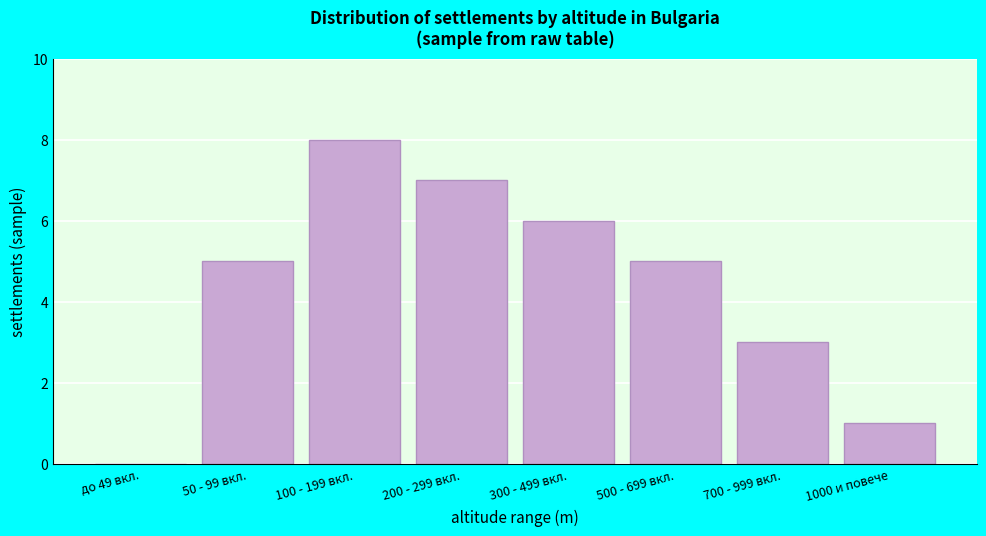

Reading left to right, list all the values displayed in this chart.

до 49 вкл.=0	50 - 99 вкл.=5	100 - 199 вкл.=8	200 - 299 вкл.=7	300 - 499 вкл.=6	500 - 699 вкл.=5	700 - 999 вкл.=3	1000 и повече=1